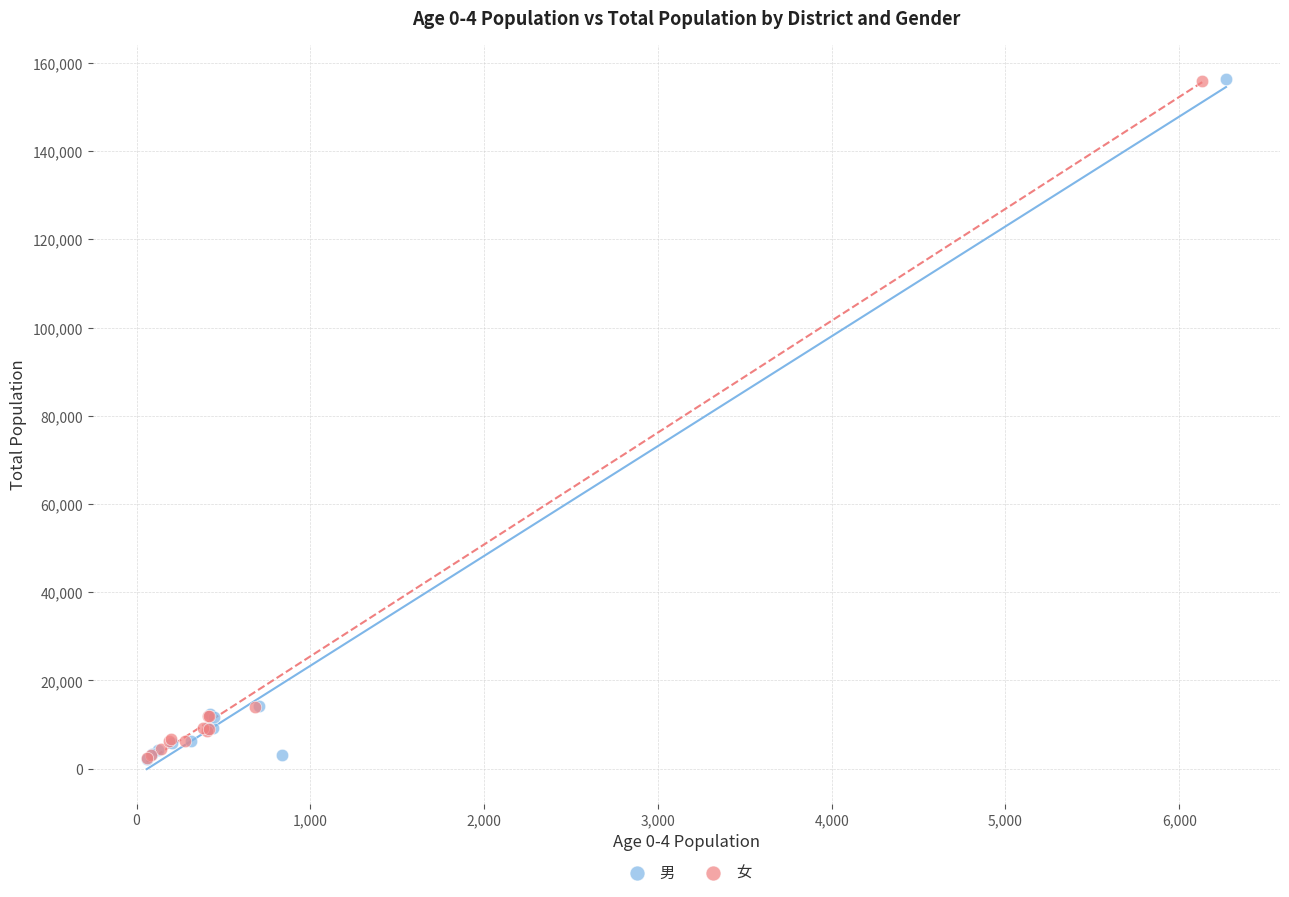

Which series has the largest Y range (max minus min)?

男